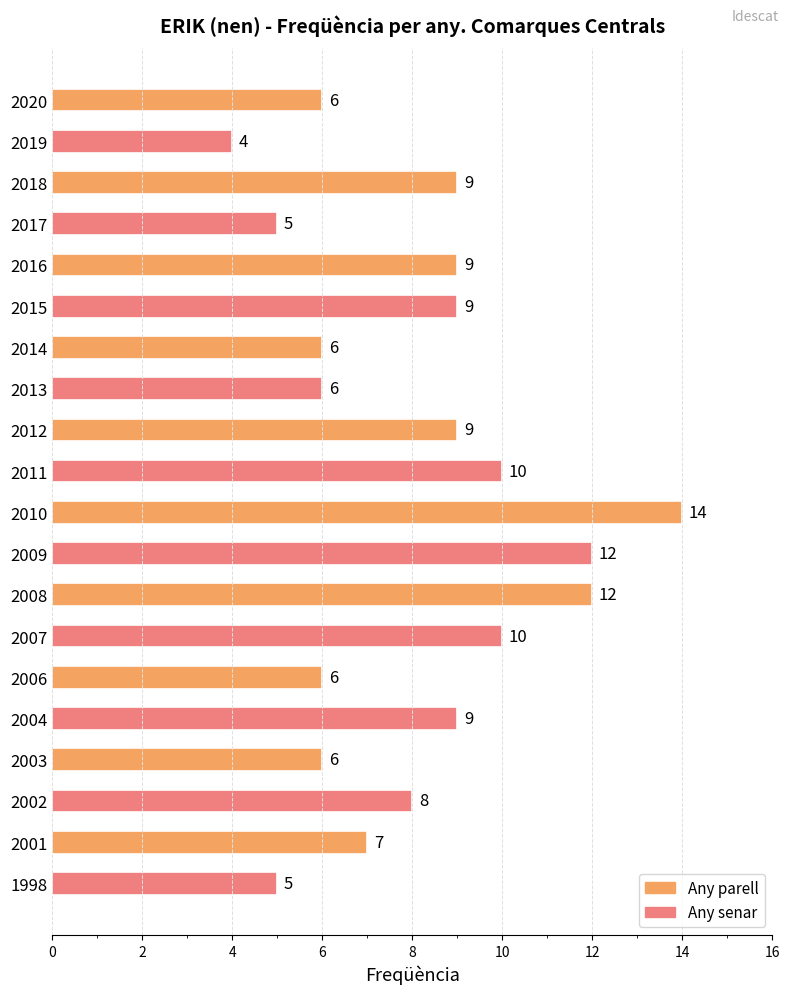

How many values are between 6 and 10?

14